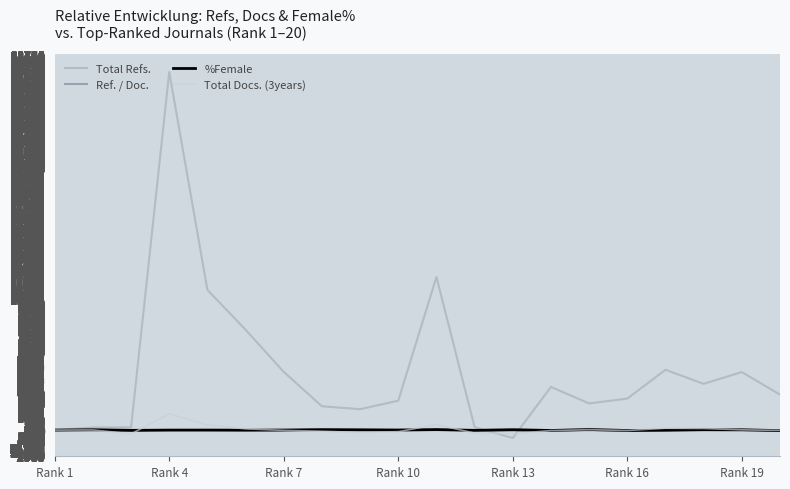

What is the sum of all %Female values?

93.0